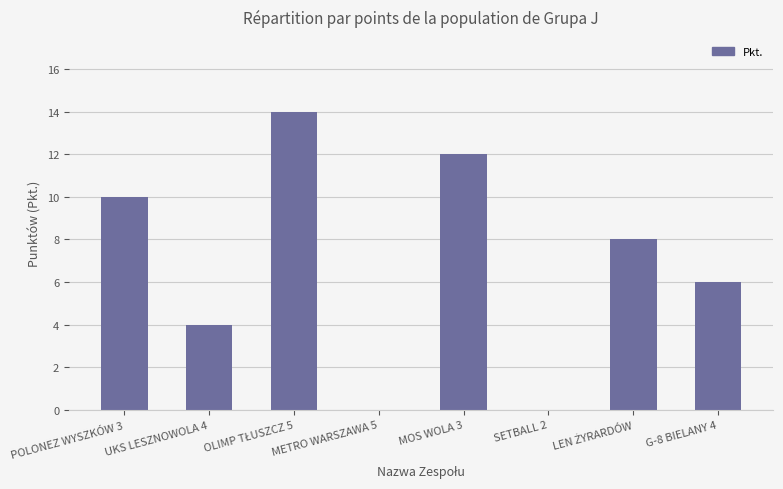

What is the approximate value at MOS WOLA 3?

12